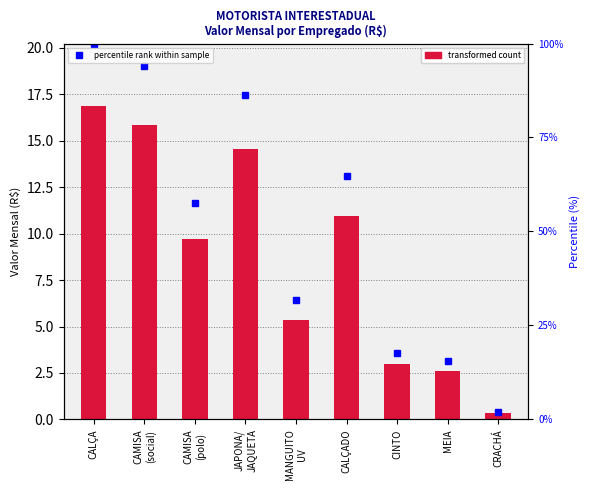

What is the sum of all VALOR MENSAL POR EMPREGADO (R$) values?

79.2